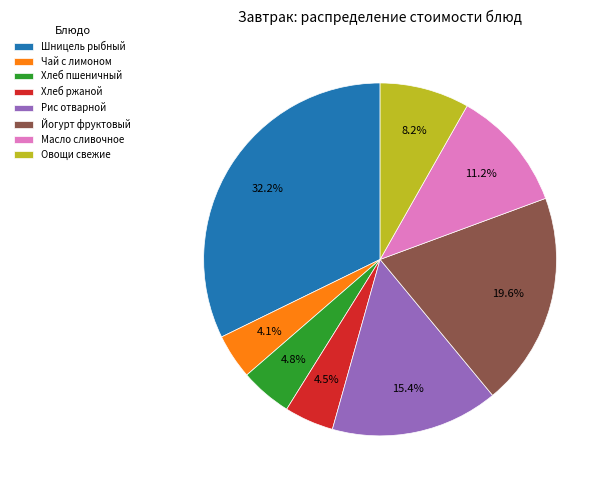

Which category has the biggest portion of the pie?

Шницель рыбный